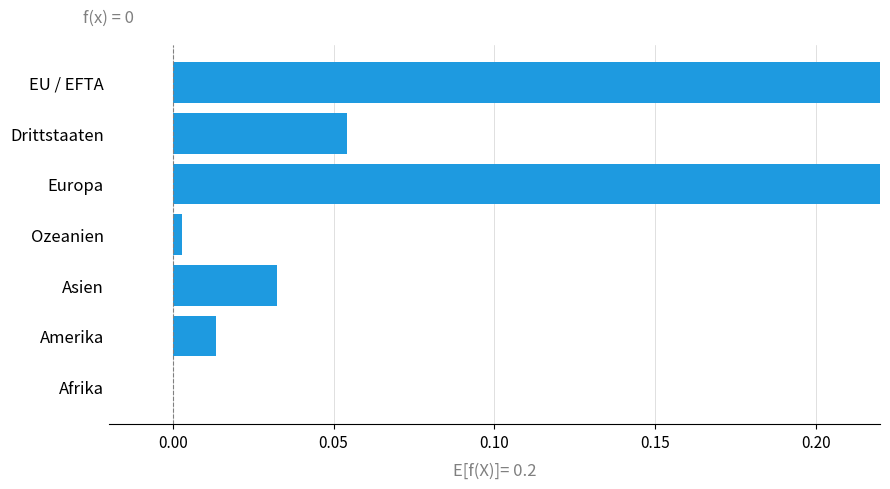

Are the bars horizontal?

Yes